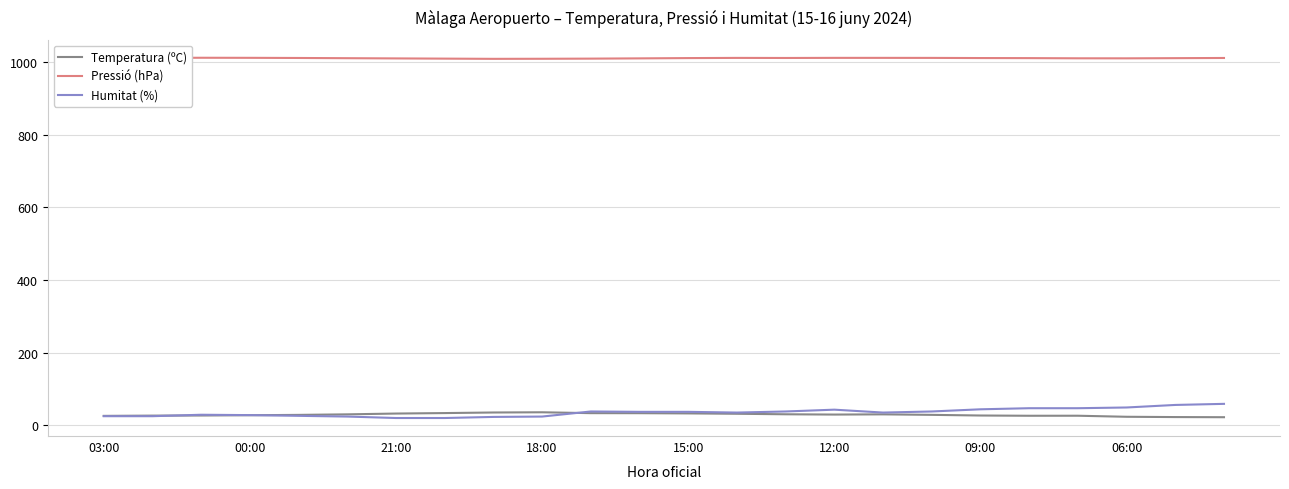

Does the chart have visible grid lines?

Yes